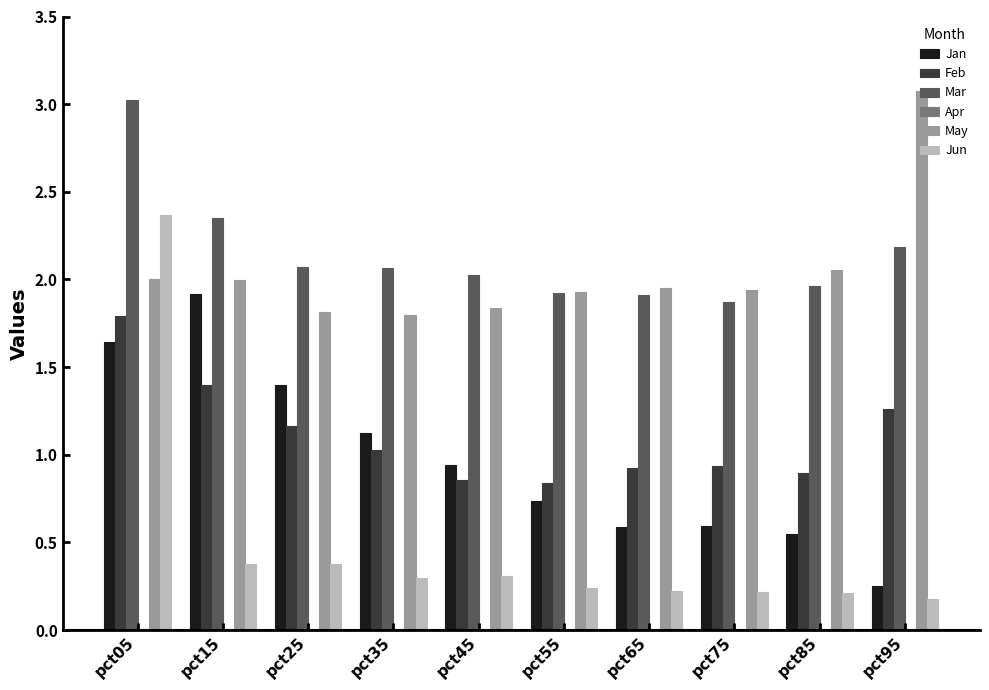

What is the total value across all series at pct05?

10.6